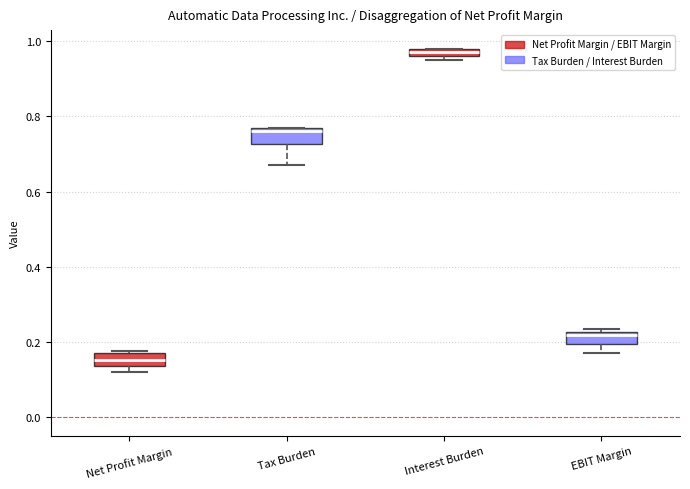

Where is the lower edge of the box for Interest Burden on the y-axis? The values are not printed on the chart, so give them approximately, as read against the axis.

0.96